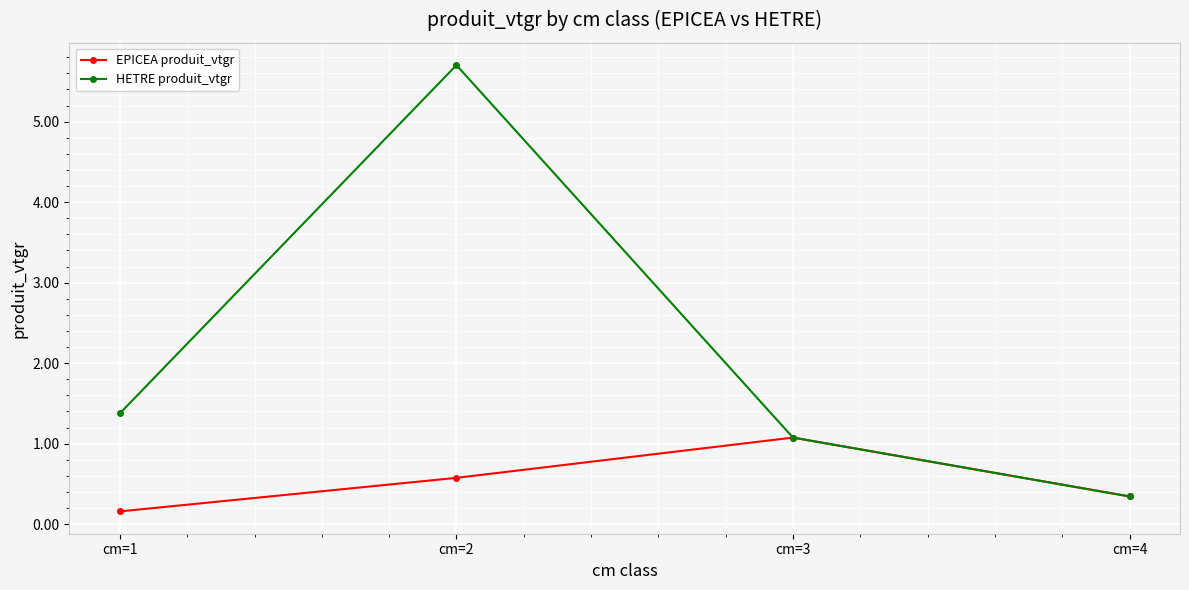

Which series has the largest total across all categories?

HETRE produit_vtgr